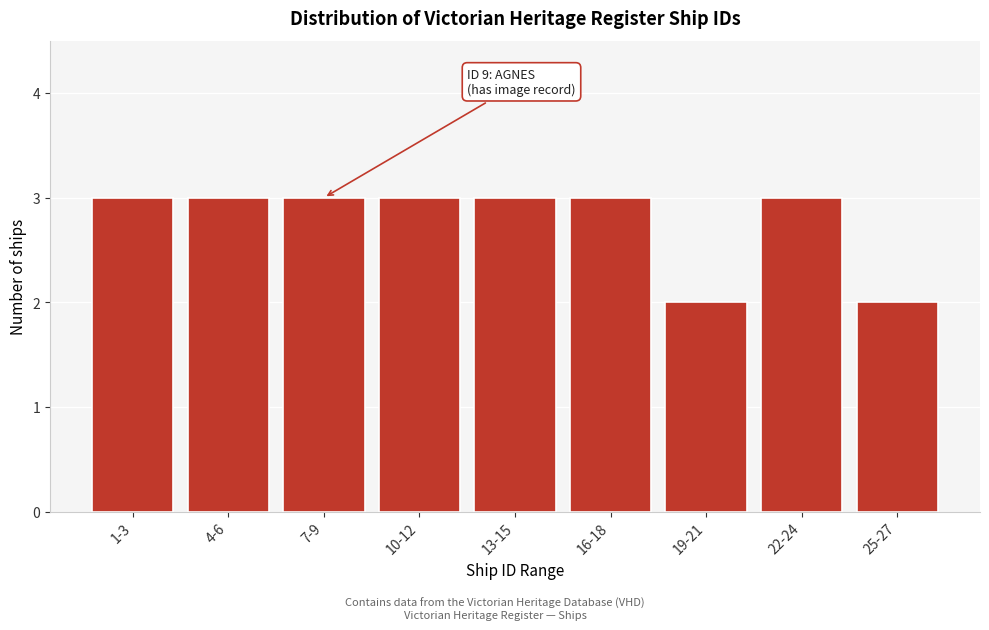

Reading left to right, list all the values displayed in this chart.

1-3=3	4-6=3	7-9=3	10-12=3	13-15=3	16-18=3	19-21=2	22-24=3	25-27=2